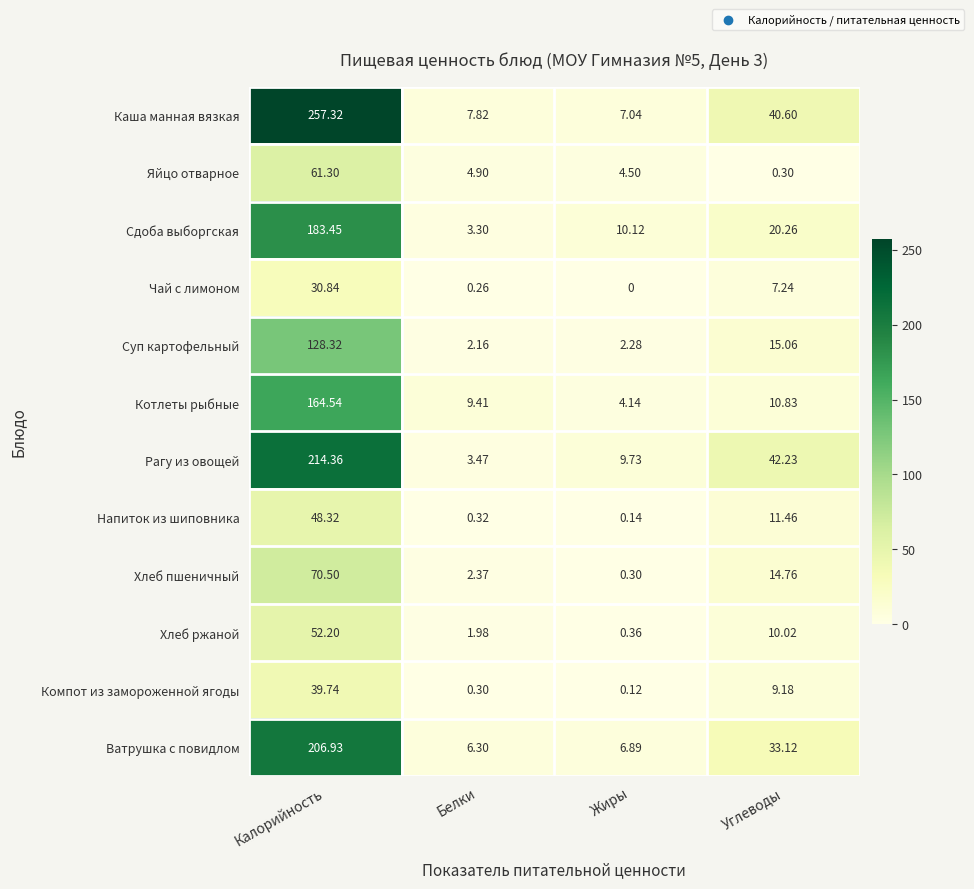

Rank the series by their maximum value, from highest to lowest.

Каша манная вязкая, Рагу из овощей, Ватрушка с повидлом, Сдоба выборгская, Котлеты рыбные, Суп картофельный, Хлеб пшеничный, Яйцо отварное, Хлеб ржаной, Напиток из шиповника, Компот из замороженной ягоды, Чай с лимоном